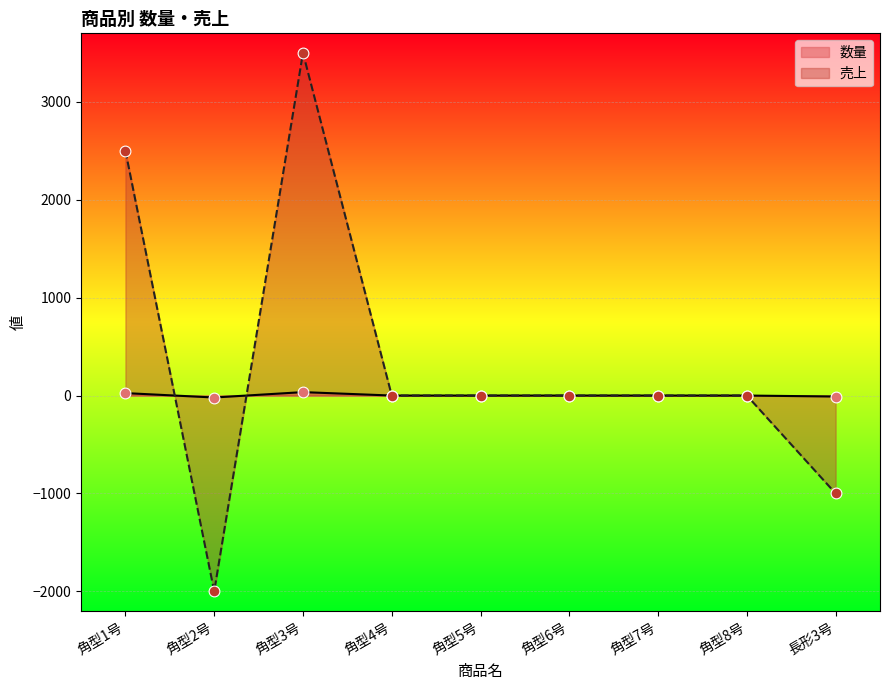

Which series has the widest spread of Y values?

数量